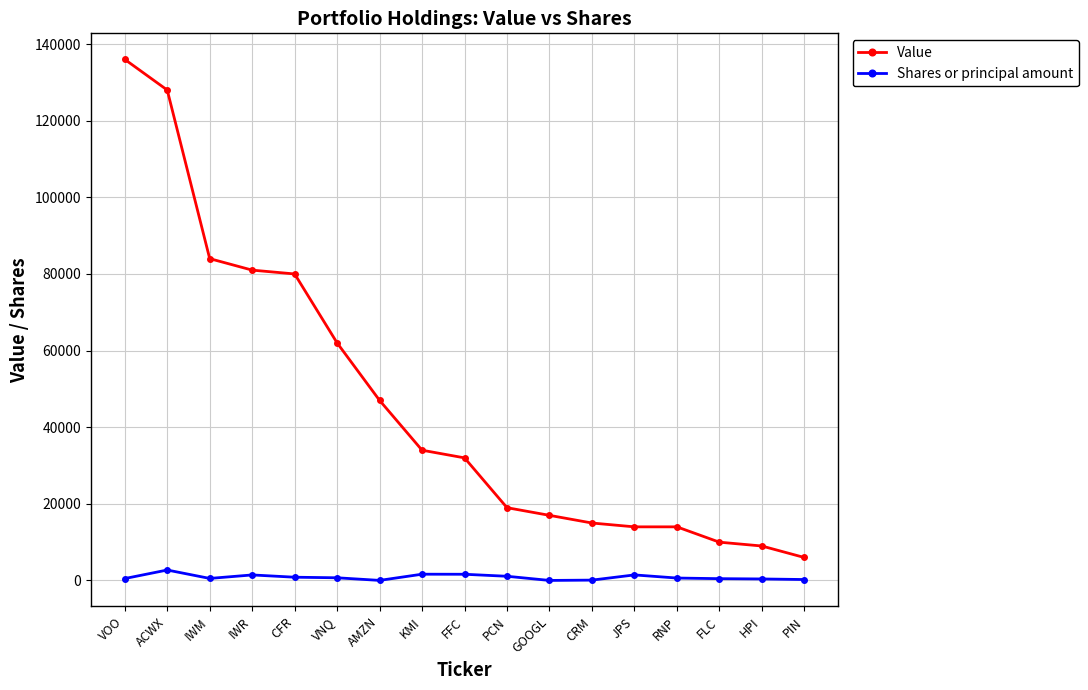

Which category has the lowest value in the Value series?

PIN